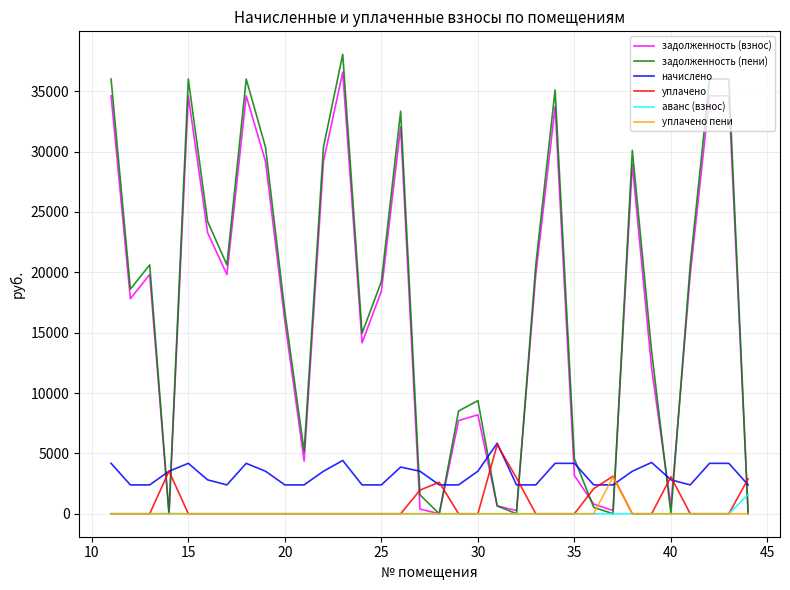

Count the number of data series in this chart.

6